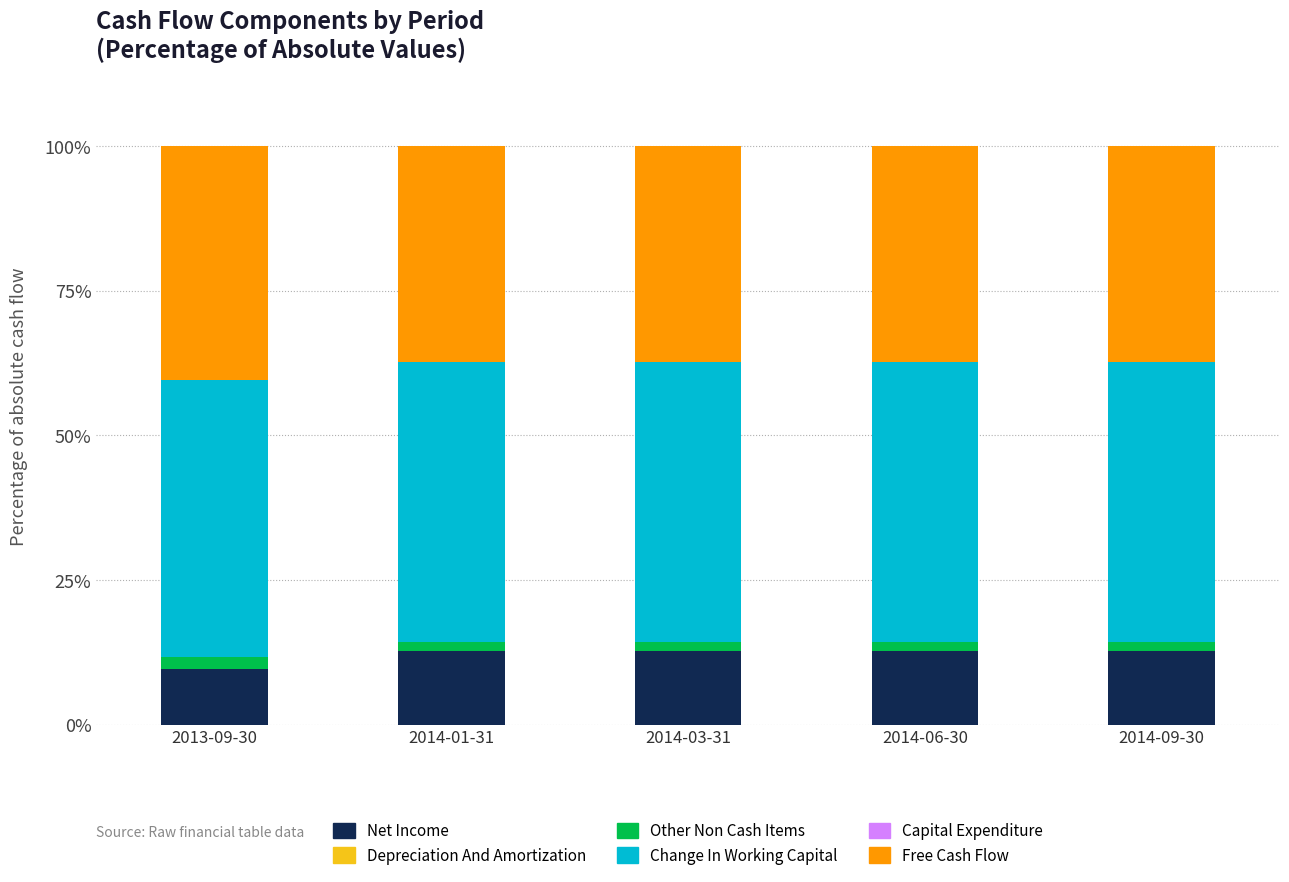

Which series has the widest spread of values?

Net Income